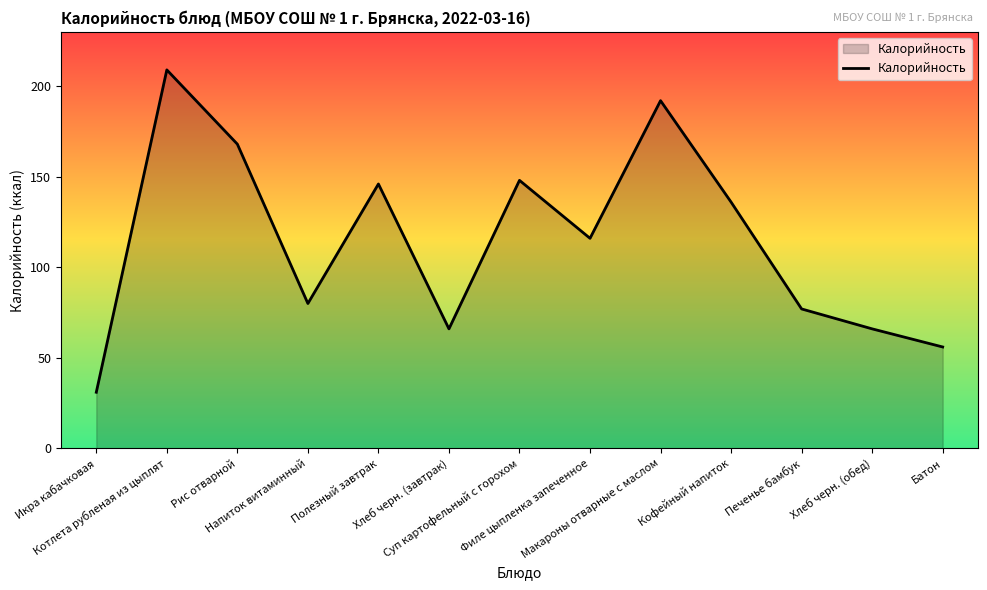

Where is the first local minimum?

Напиток витаминный